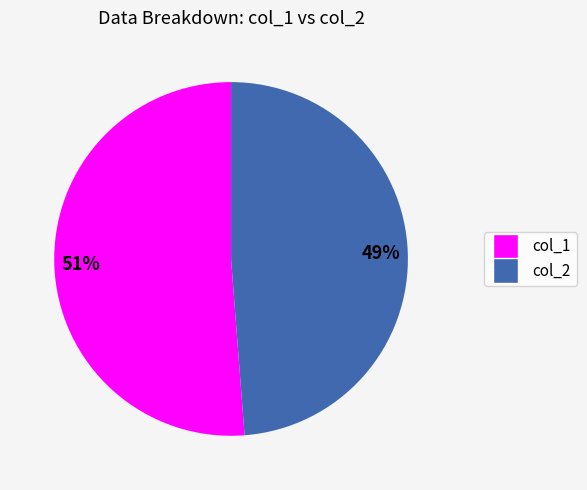

Is there a majority slice in this chart?

Yes